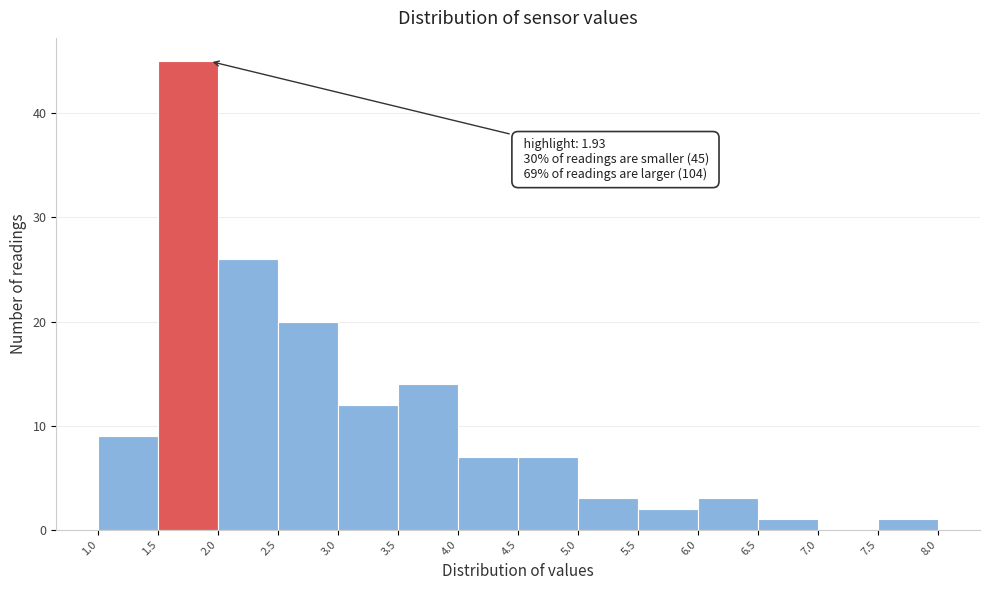

Which range on the x-axis has the tallest bar?

1.5 to 2.0